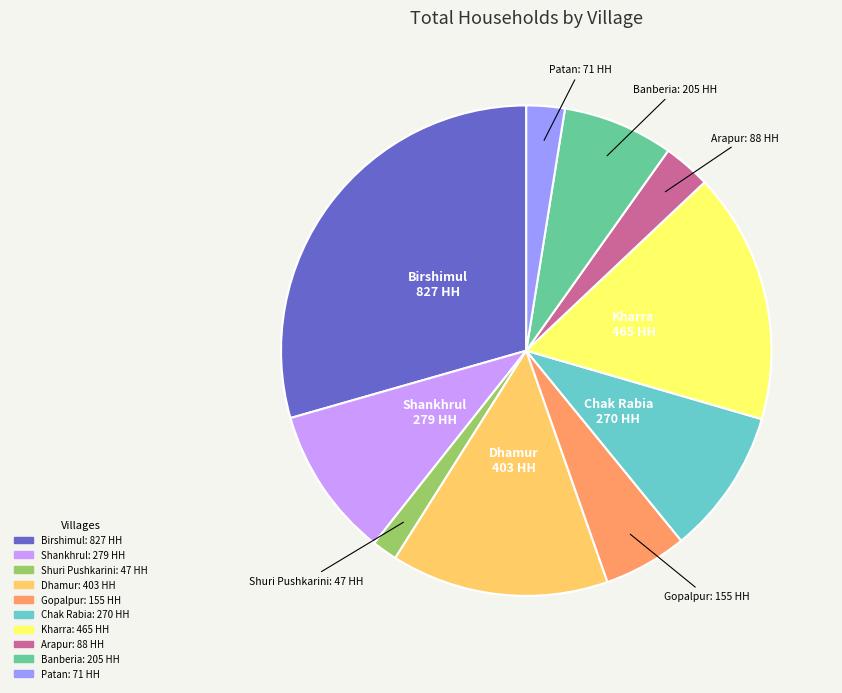

How many slices are in this pie chart?

10